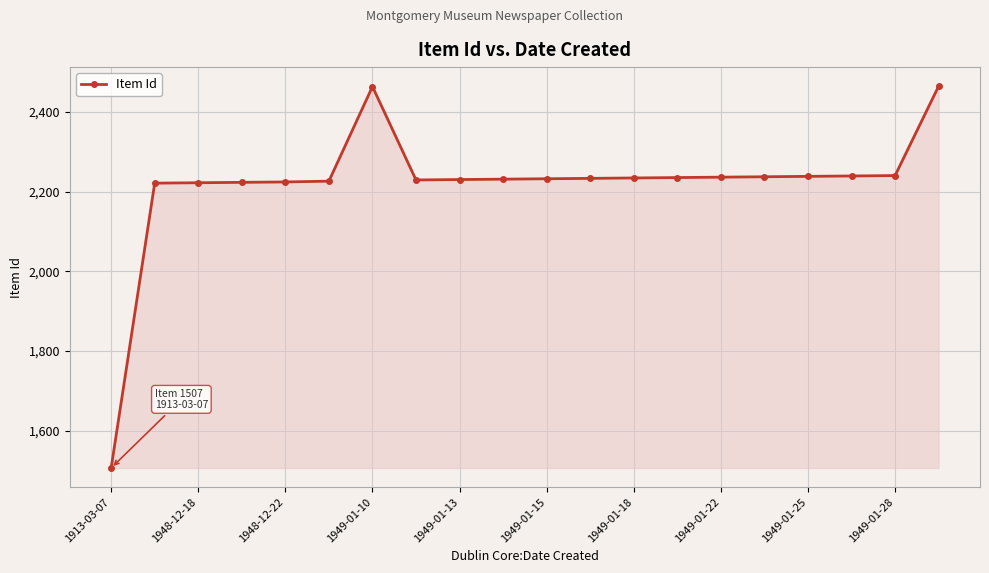

What is the value of the 3rd point from the left?

2222